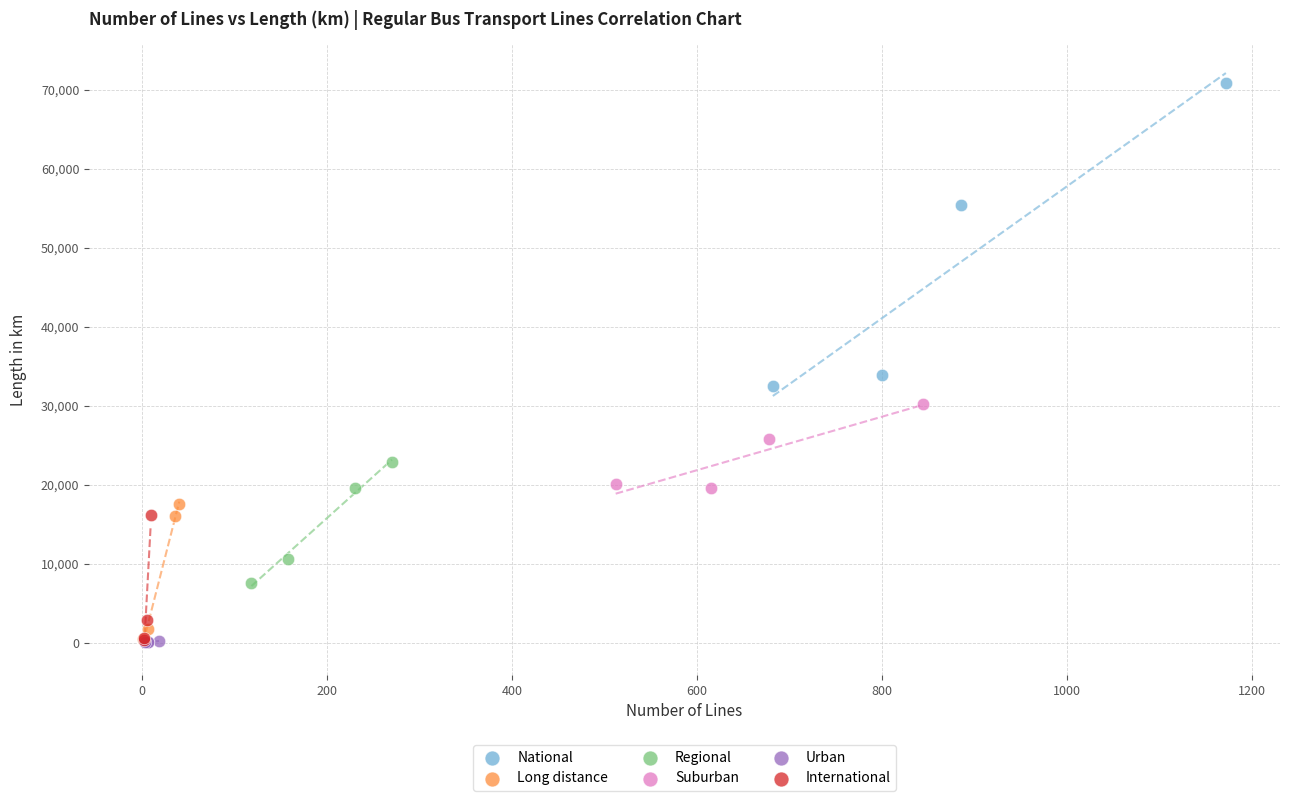

What are all the series names shown in the legend?

National, Long distance, Regional, Suburban, Urban, International